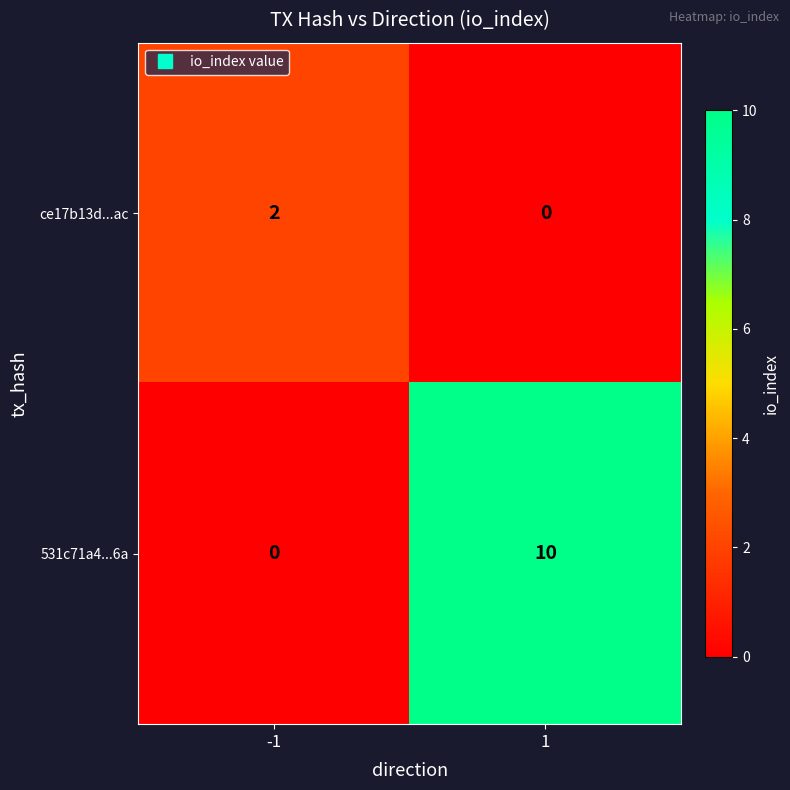

What is the maximum value shown in the chart?

10